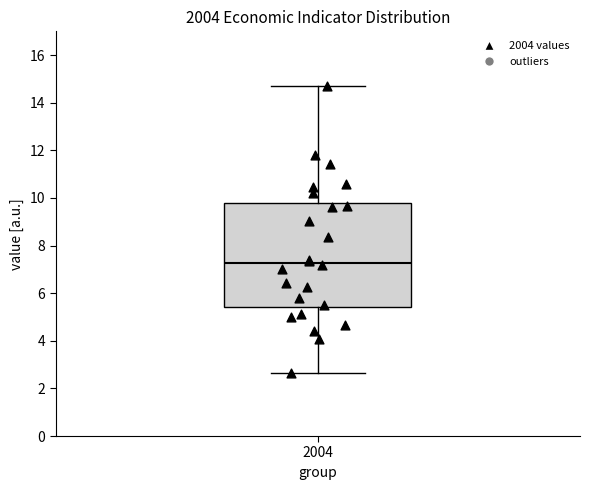

Read this box plot against the y-axis: the position of the median line, the range covered by the box, and the ends of both whiskers. The values are not printed on the chart, so give them approximately, as read against the axis.

median 7.2, box 5.4 to 9.8, whiskers 2.6 to 14.6